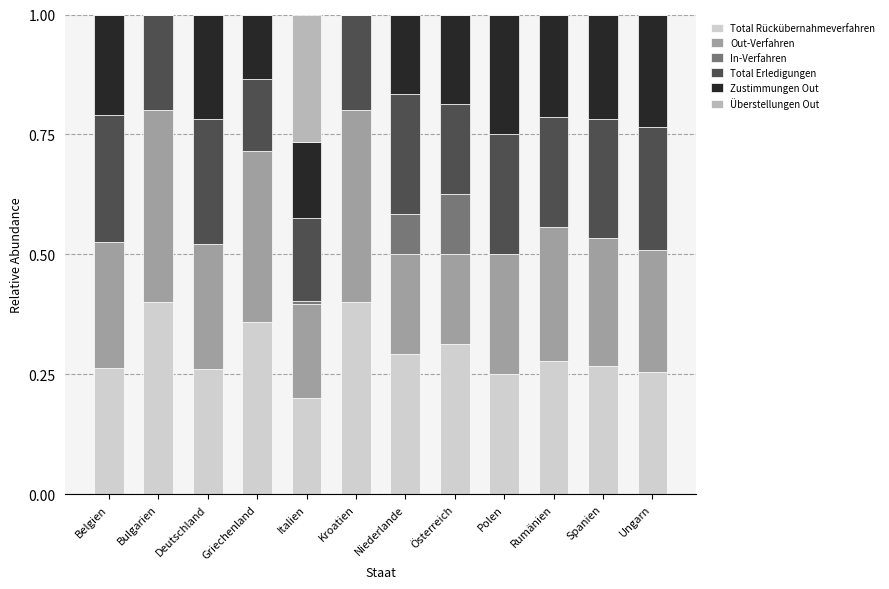

What is the total value across all series at Niederlande?

1.0